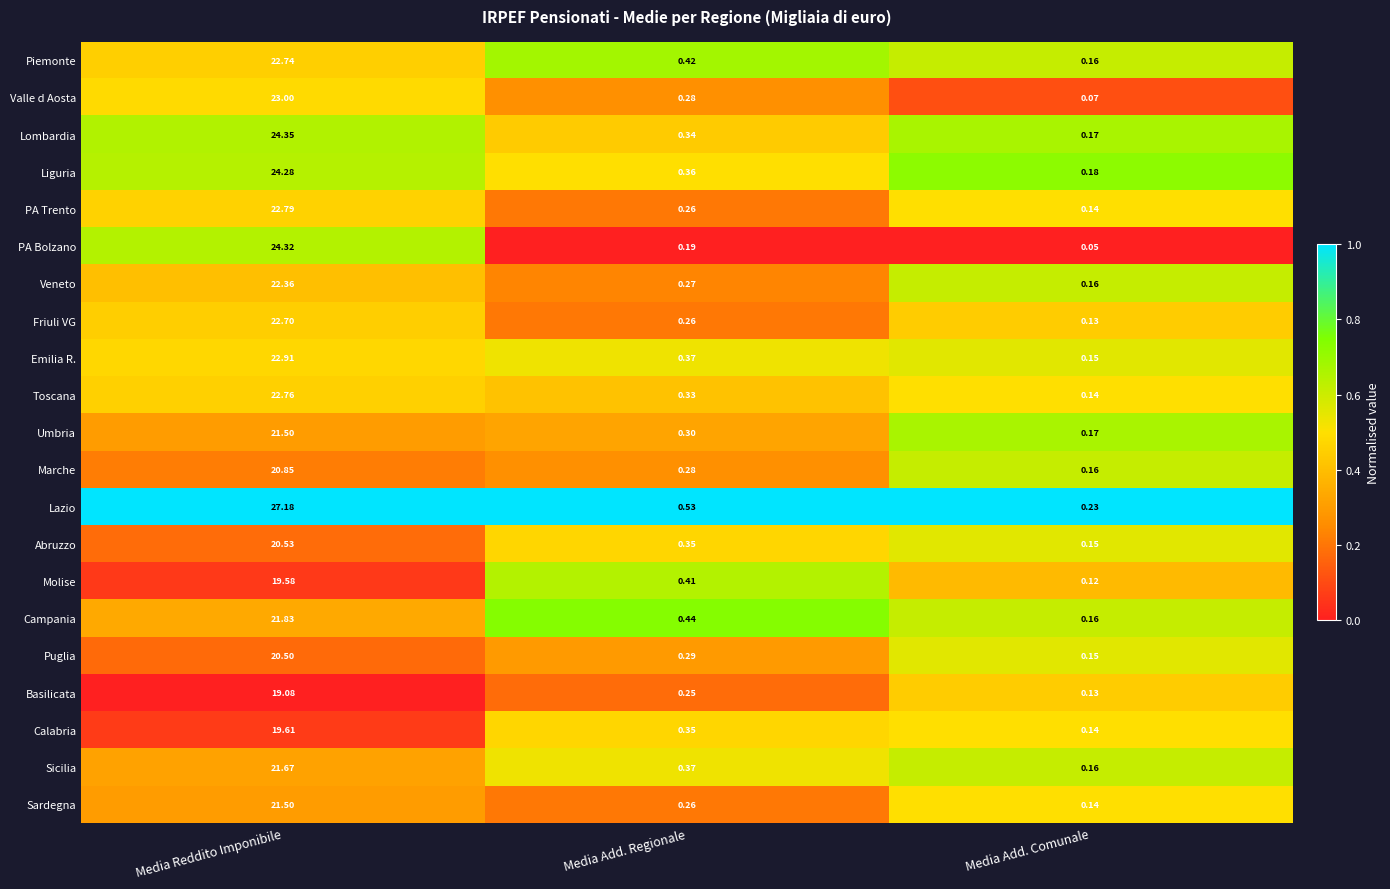

At which label does PA Trento reach its peak?

Media Reddito Imponibile